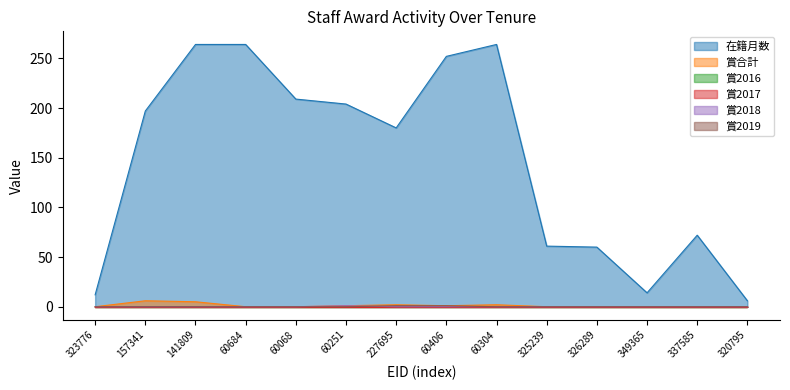

How many categories are shown in the chart?

14